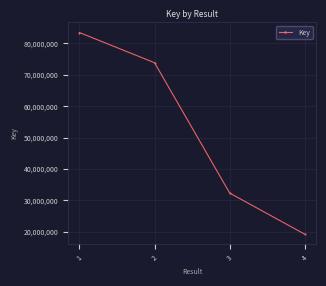

Is it true that the value at 1 is 83461261?

True